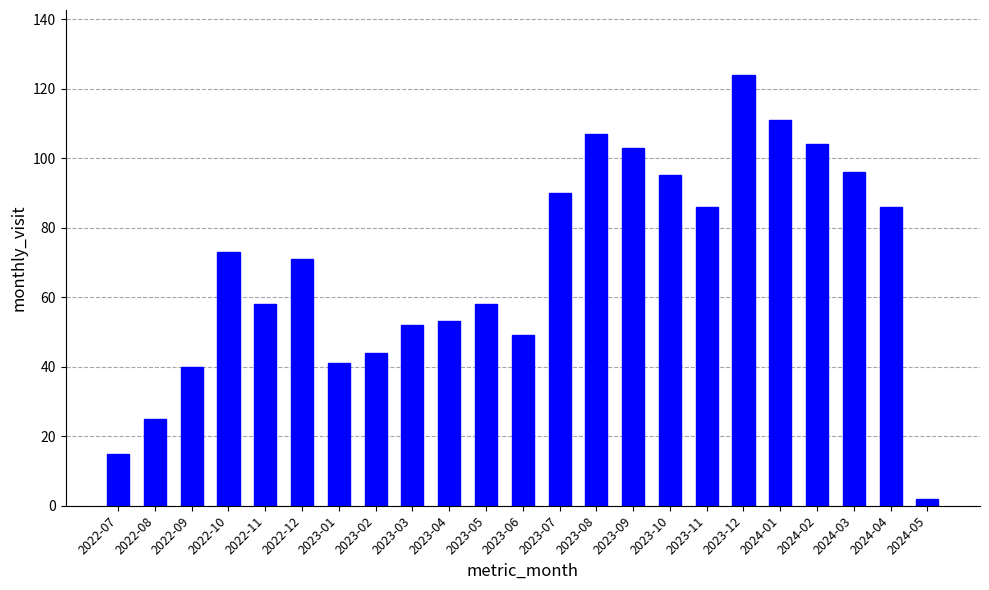

Between 2023-04 and 2023-06, which is larger?

2023-04